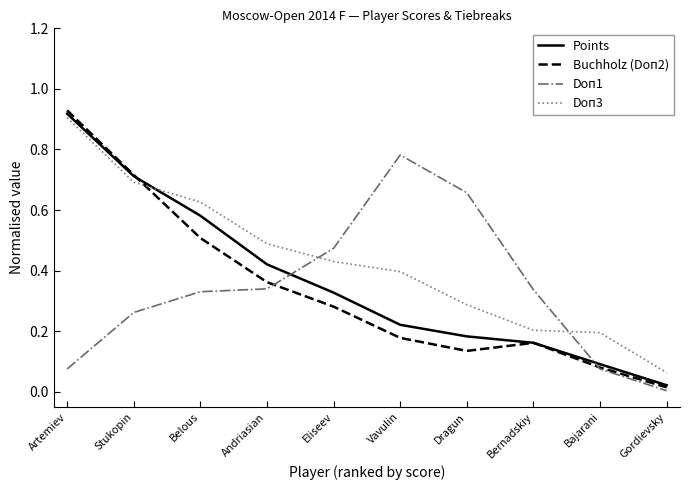

True or false: Points has a value of 0.3 at Dragun.

False